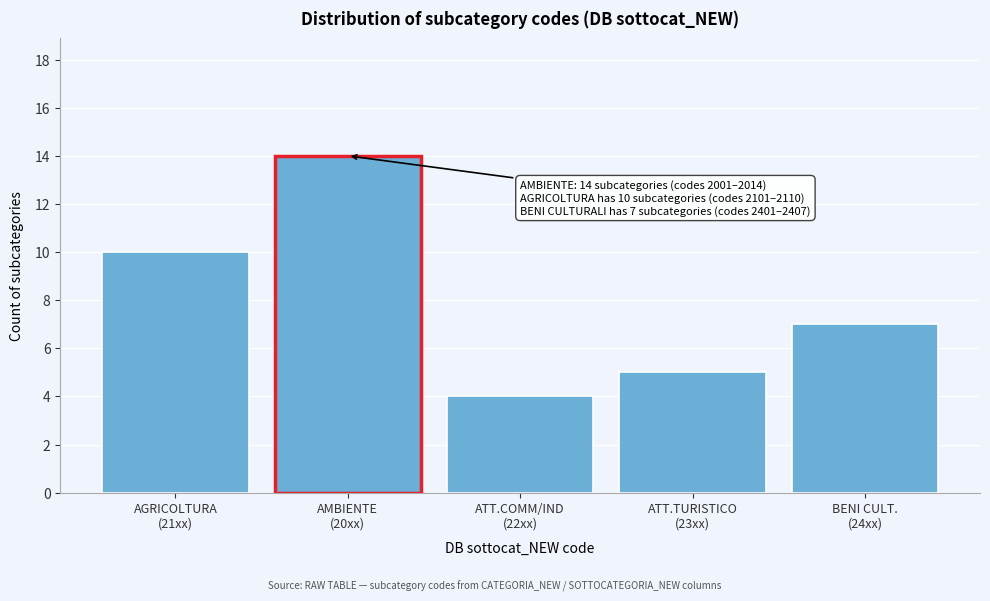

Reading left to right, extract all data points from this chart.

10	14	4	5	7